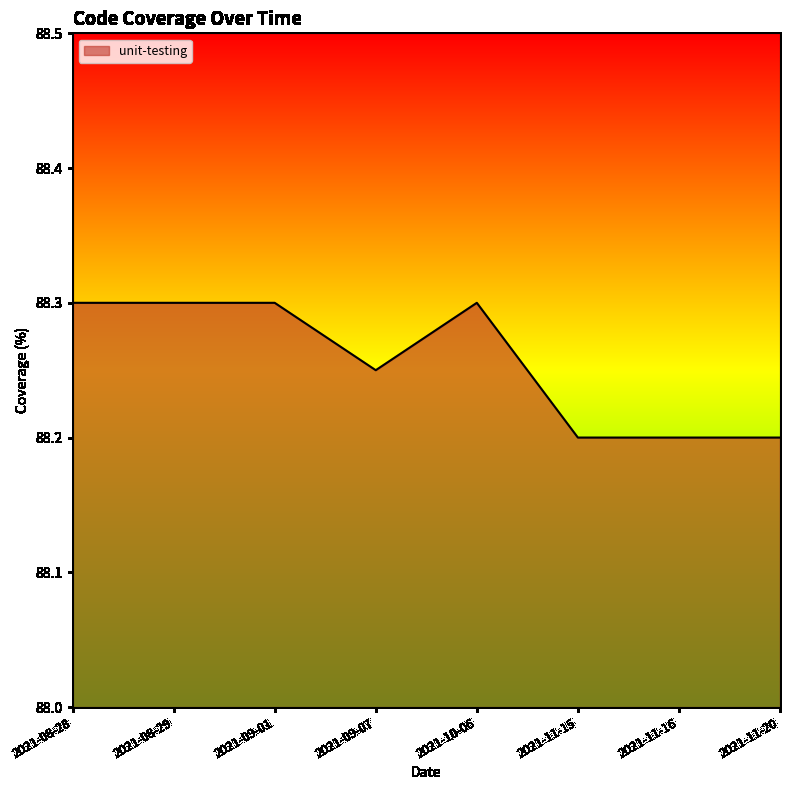

What is the greatest value displayed?

88.3